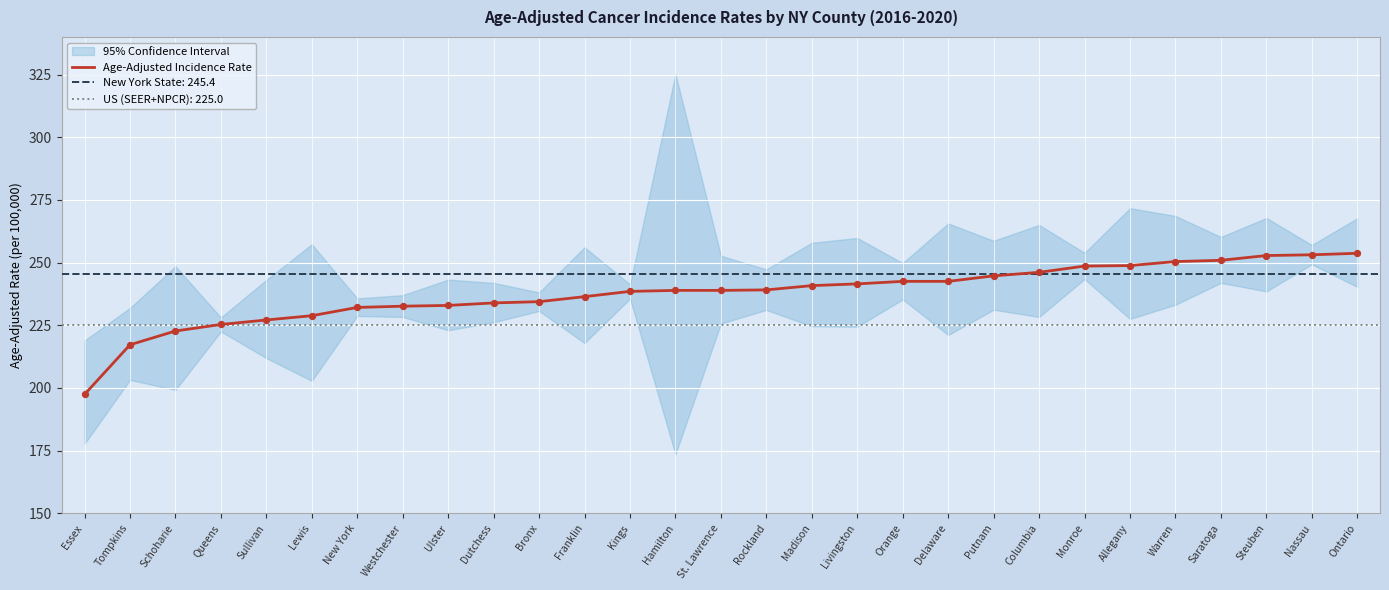

Approximately how many times larger is the value at Ontario compared to Rockland?

1.1